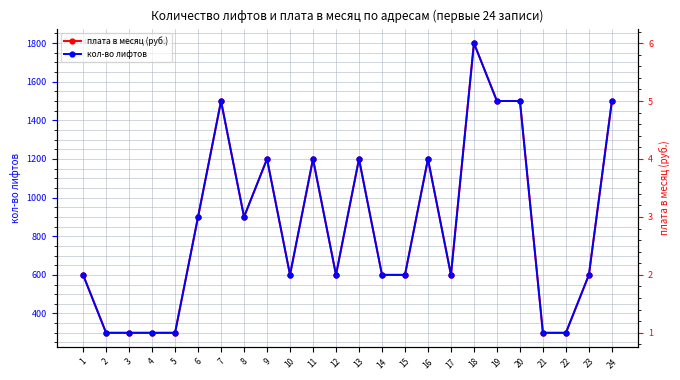

Rank the series by their average value, from highest to lowest.

плата в месяц (руб.), кол-во лифтов